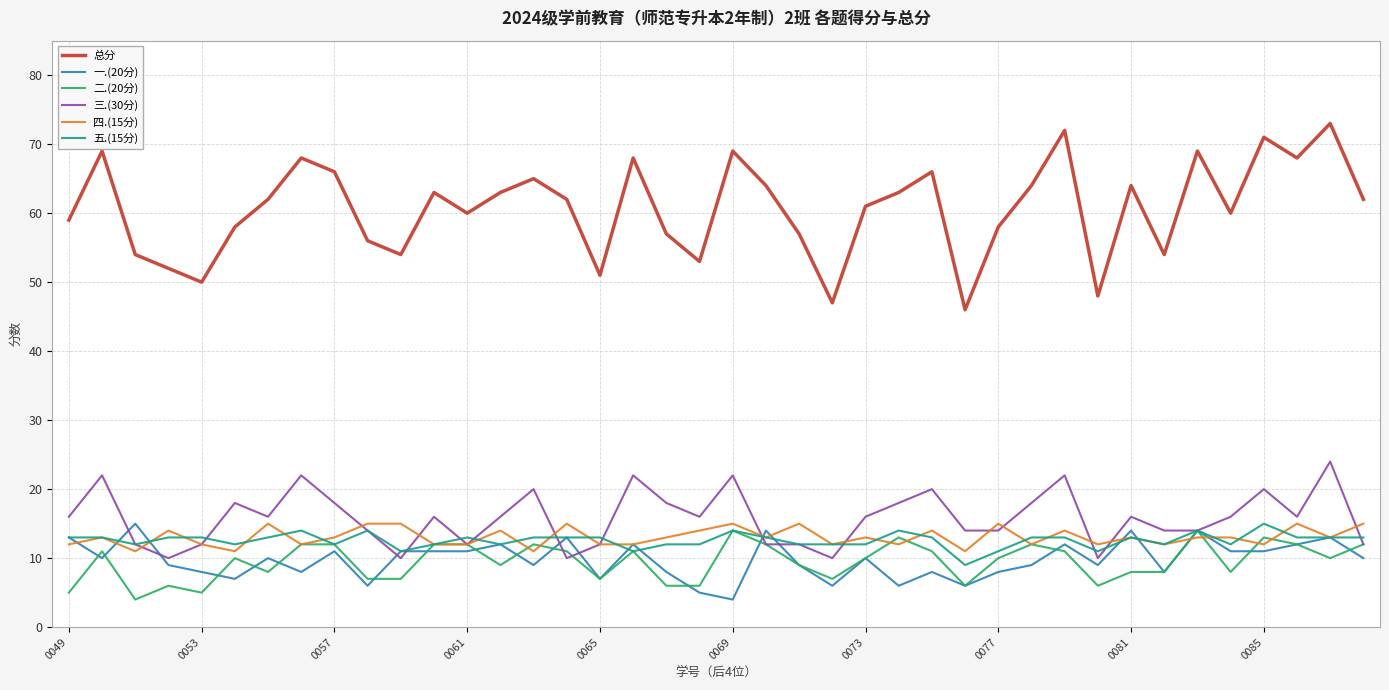

Which series has the widest spread of values?

总分